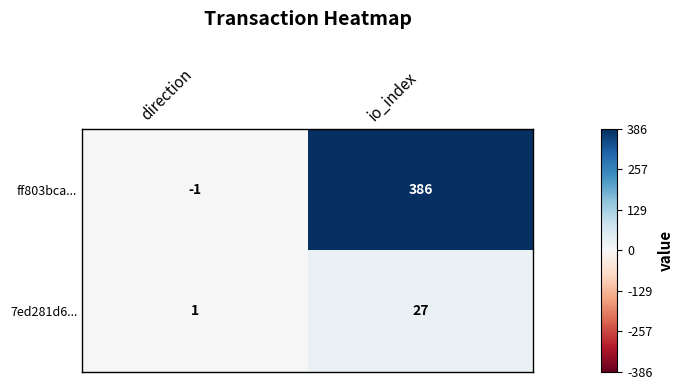

At direction, list the series in order from largest to smallest.

7ed281d6..., ff803bca...